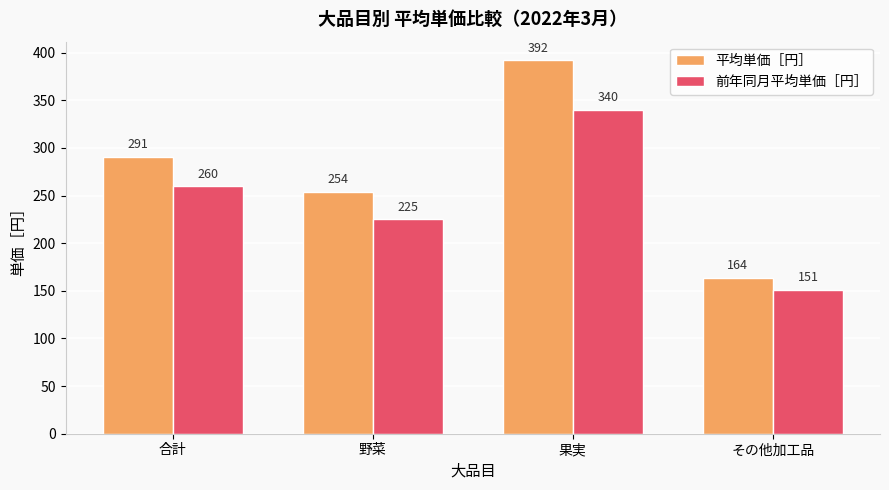

Rank the categories by 前年同月平均単価［円］ value from highest to lowest.

果実, 合計, 野菜, その他加工品